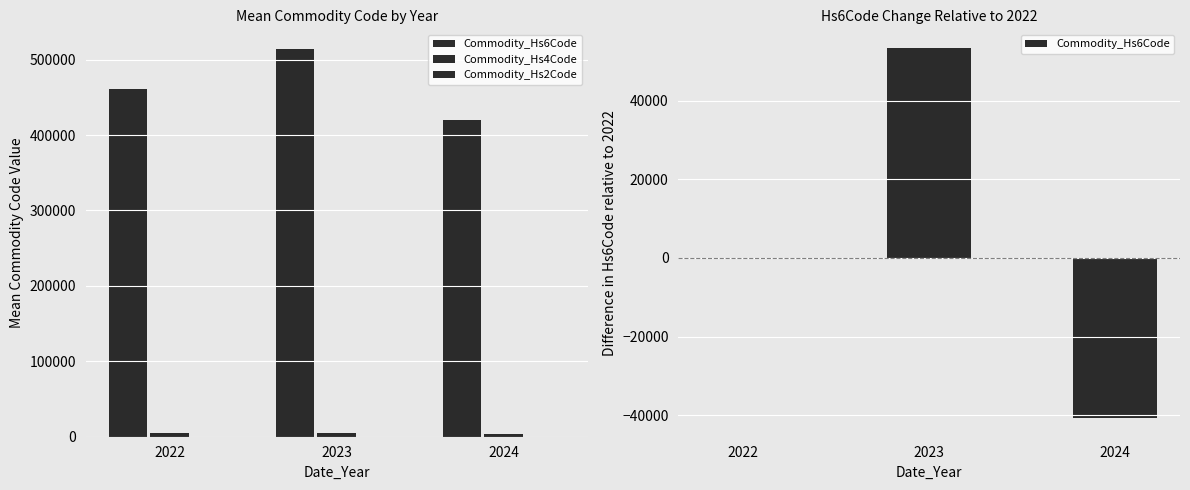

How many data points in Commodity_Hs2Code are above 46?

1